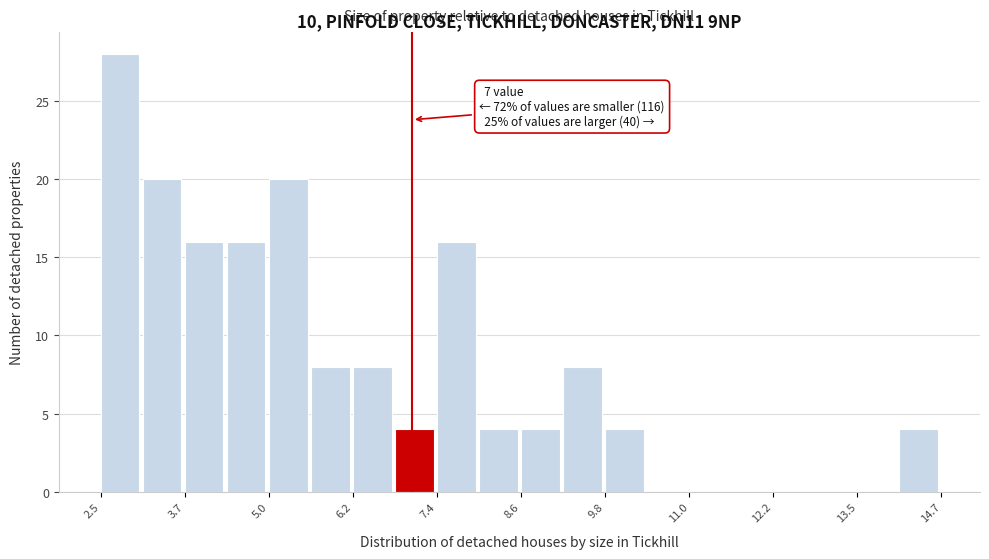

Around what value on the x-axis is the tallest bar? Give the approximate position of its centre, as read against the axis.

2.8